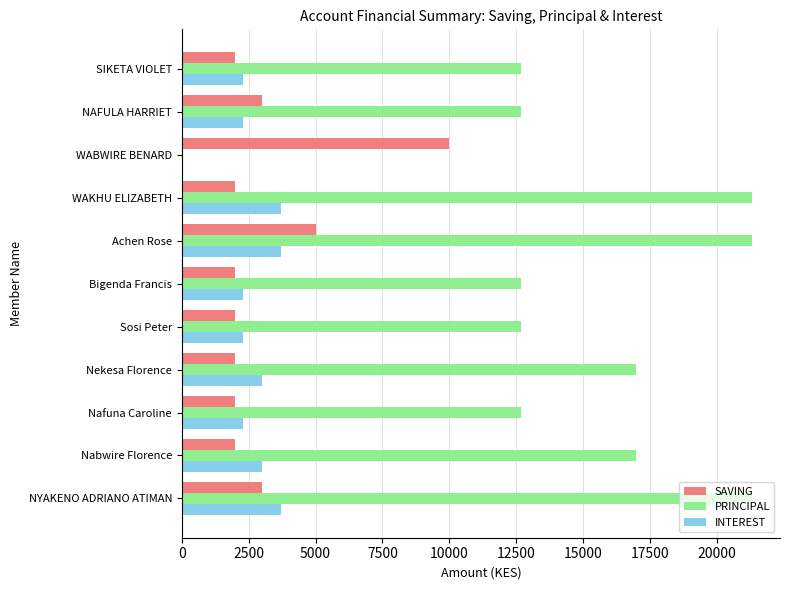

At which category is the sum across all series the highest?

Achen Rose